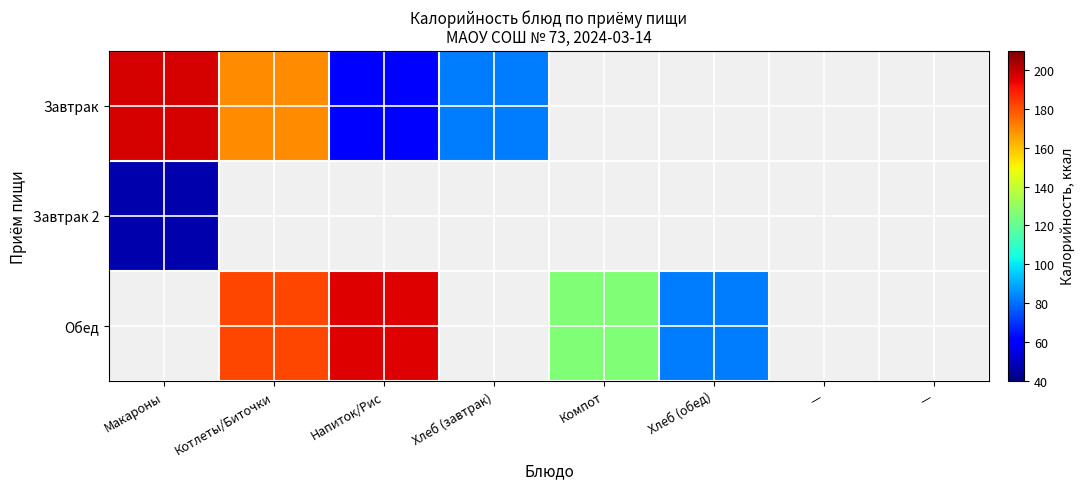

What is the sum of the Обед values at Компот and Хлеб (обед)?

208.0